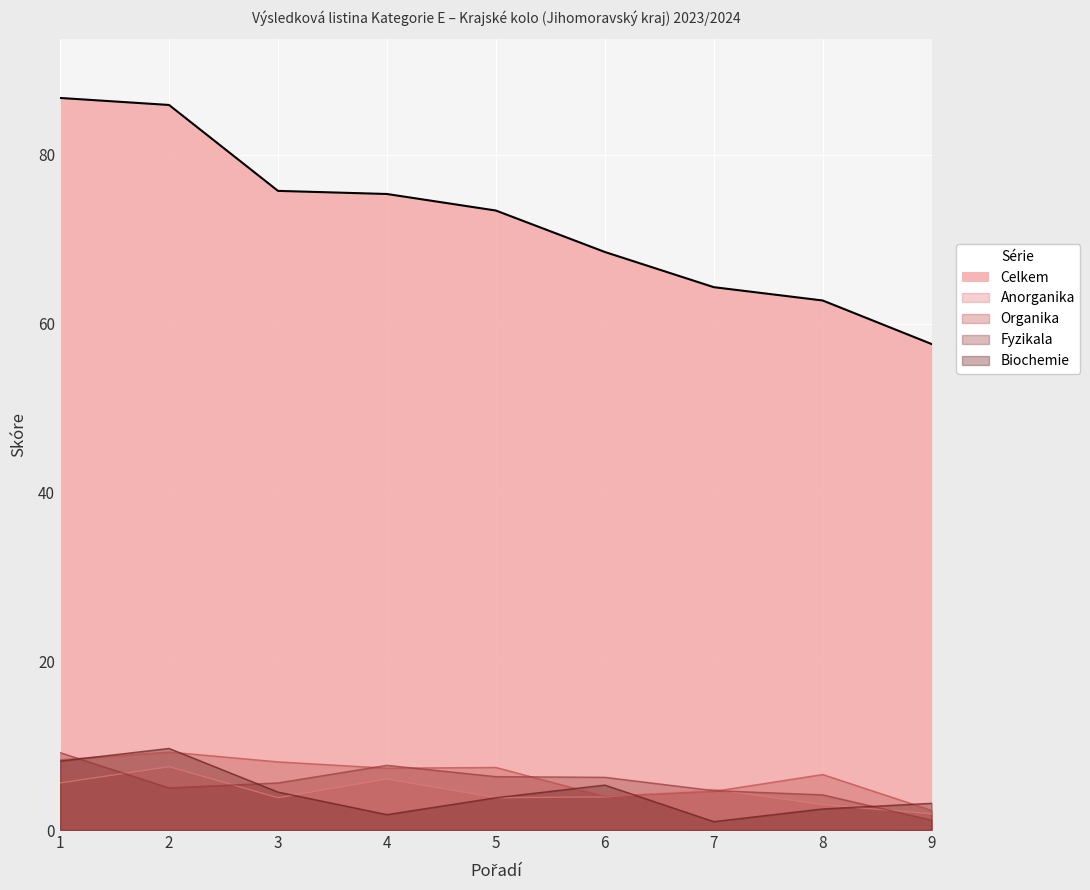

Reading left to right, what are all the values shown in this chart?

Anorganika: 5.6	7.5	3.8	6.0	3.8	3.9	4.8	3.0	1.9
Organika: 8.3	9.2	8.1	7.3	7.4	4.0	4.6	6.6	2.3
Fyzikala: 9.2	5.0	5.6	7.7	6.3	6.2	4.7	4.2	1.2
Biochemie: 8.2	9.7	4.5	1.8	3.8	5.3	1.0	2.5	3.2
Celkem: 86.8	85.9	75.7	75.4	73.4	68.5	64.3	62.8	57.6